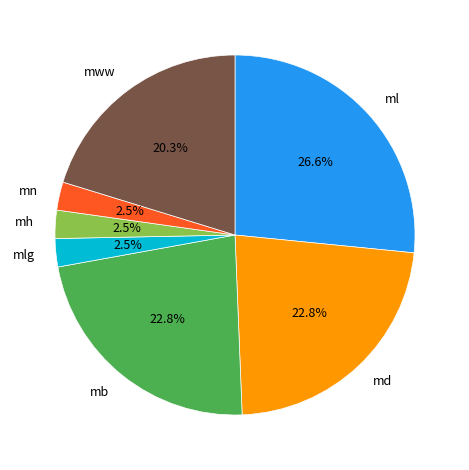

Which has a higher value, ml or mww?

ml